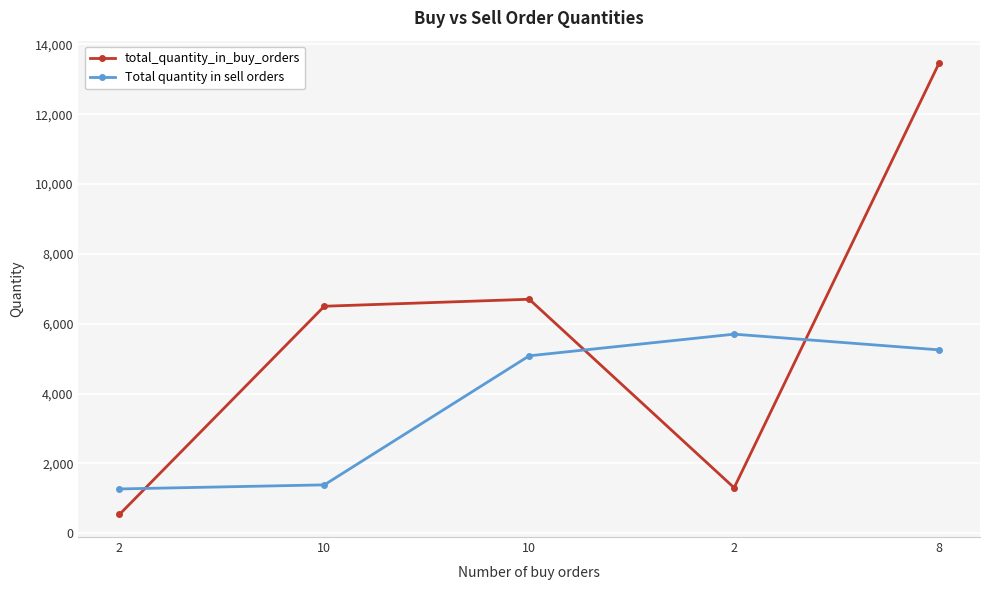

What is the highest value of the Total quantity in sell orders series?

5700